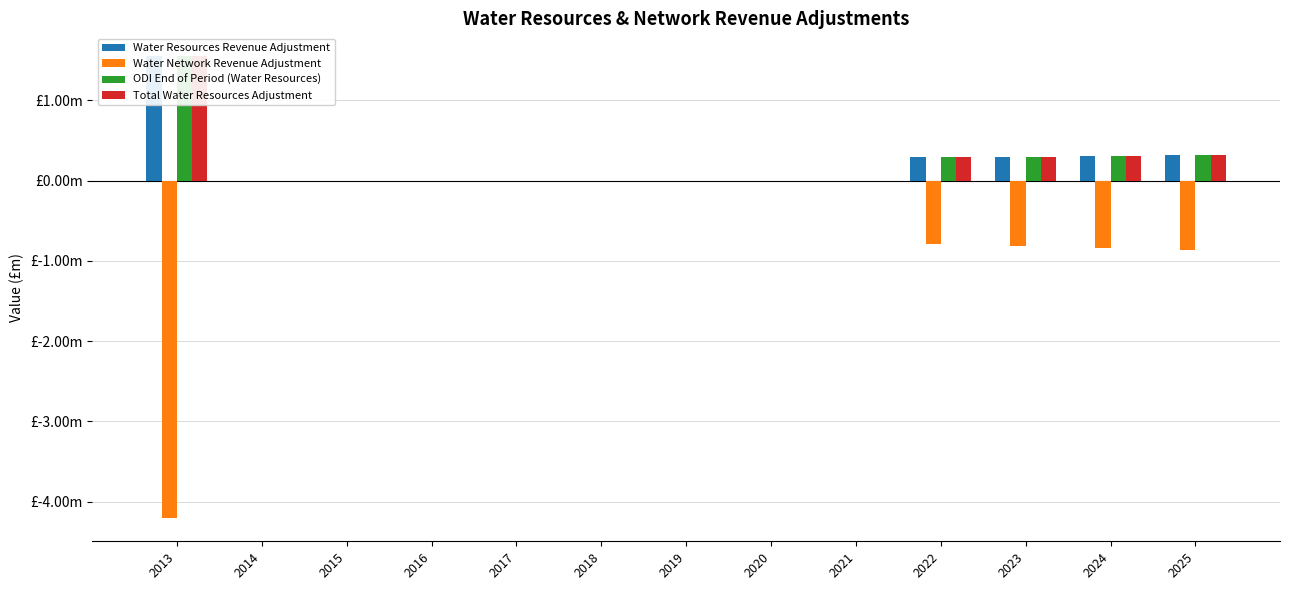

How many groups of bars are there?

13